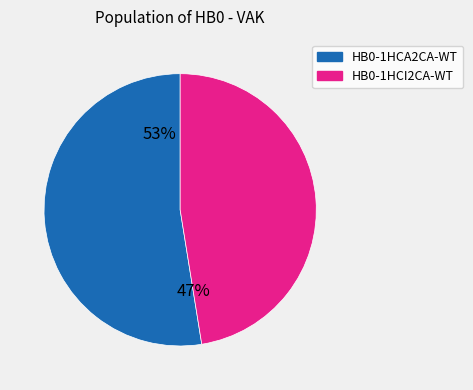

Rank the categories by value from lowest to highest.

HB0-1HCI2CA-WT, HB0-1HCA2CA-WT